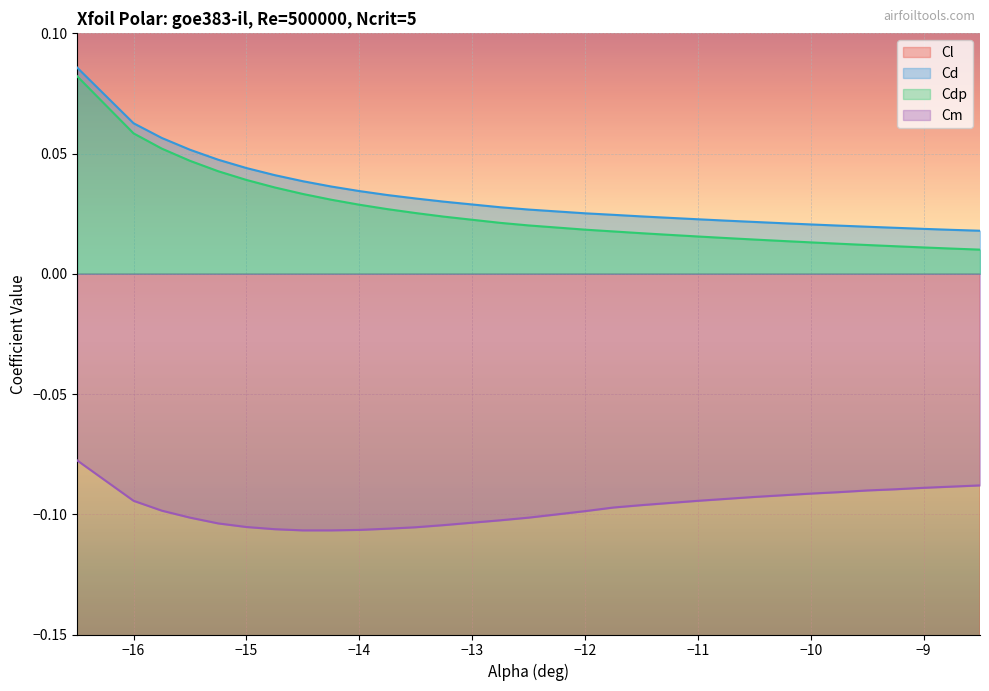

True or false: Cd and Cdp intersect in this chart.

False